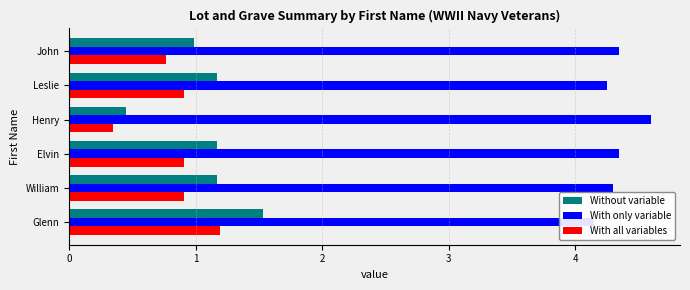

List the series in order of their peak value, highest first.

With only variable, Without variable, With all variables